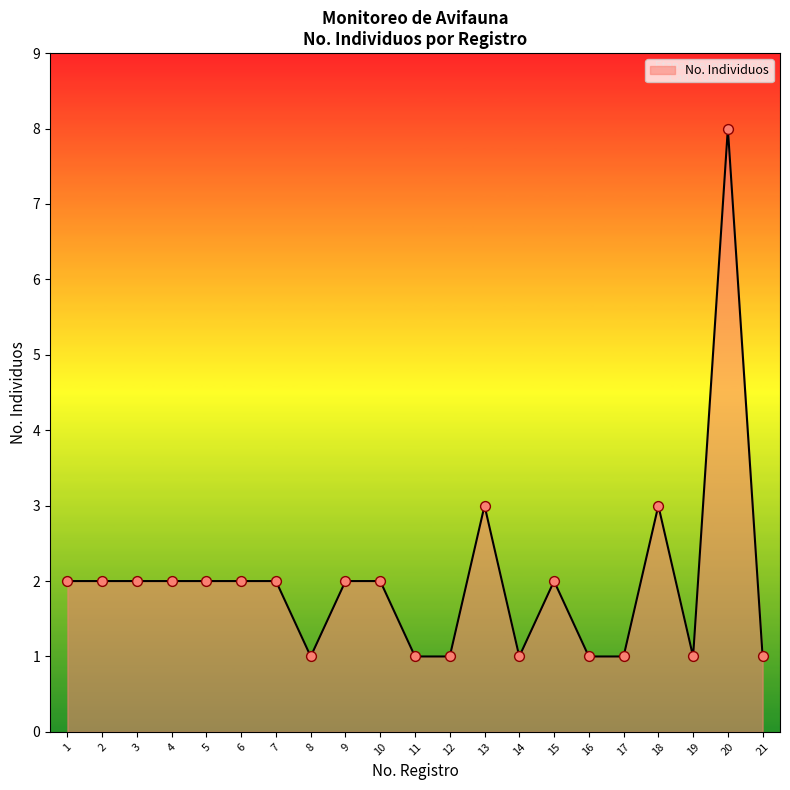

Approximately how many times larger is the value at 19 compared to 9?

0.5